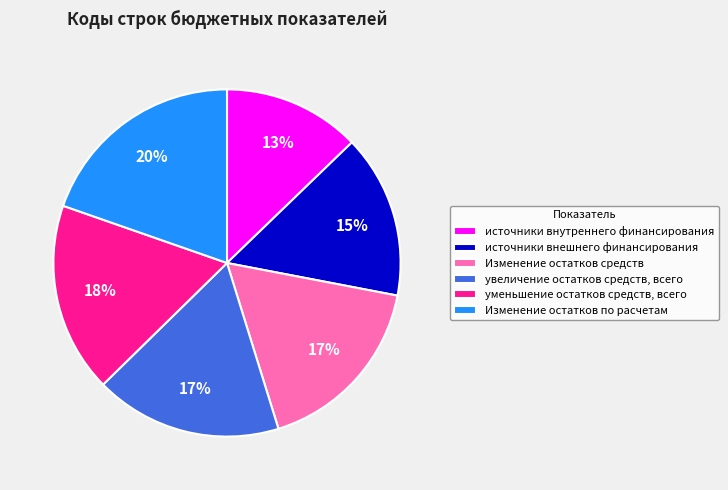

Is there any slice that represents more than half of the pie?

No